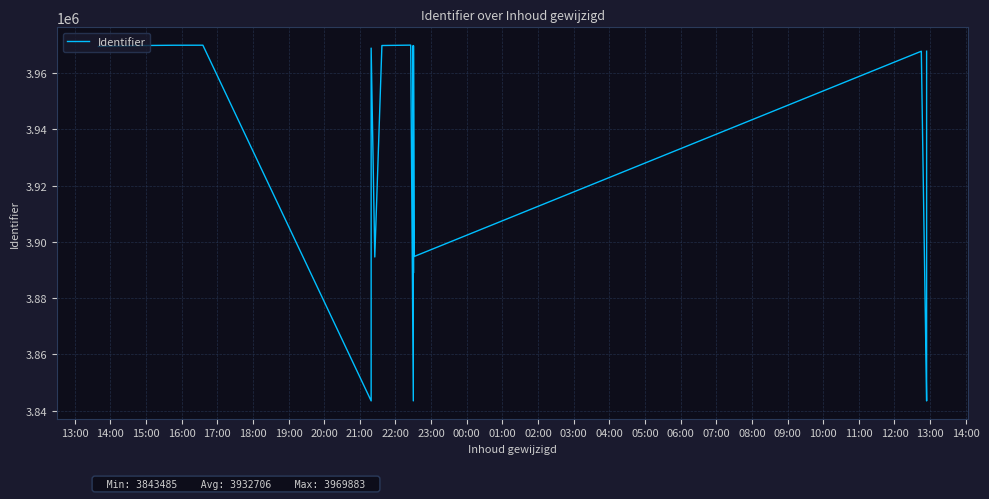

Reading left to right, what are all the values shown in this chart?

3969431	3969716	3969843	3969839	3969848	3969853	3843497	3968822	3894622	3969744	3969883	3843499	3969728	3888942	3969667	3894787	3967714	3843485	3843495	3967720